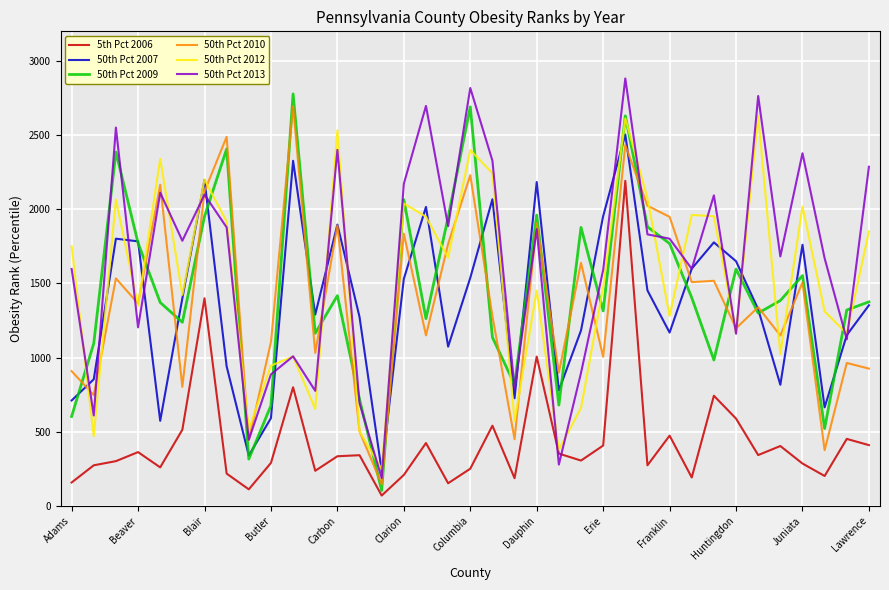

True or false: 50th Pct 2010 and 5th Pct 2006 cross at least once.

False